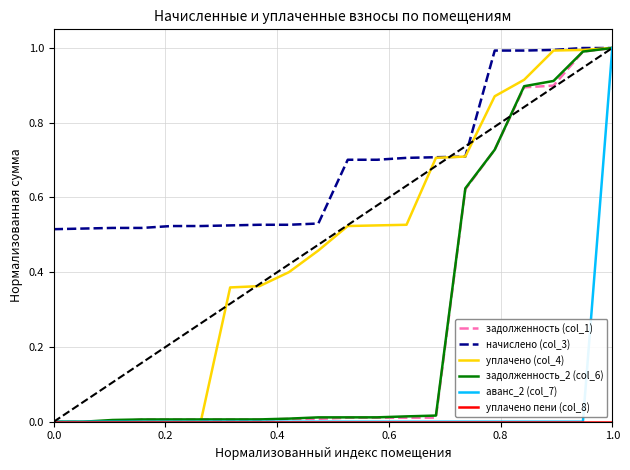

What is the greatest value displayed?

1.0